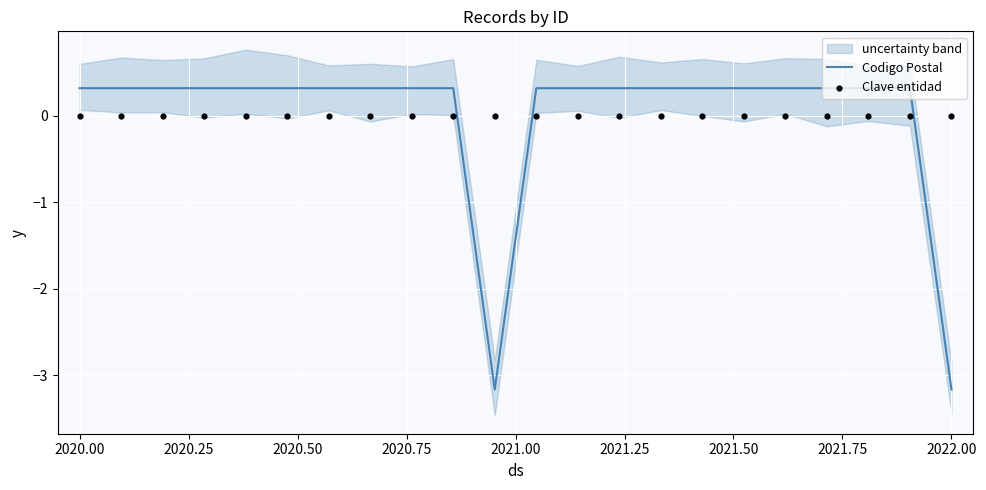

Is it true that Codigo Postal equals -0.7 at 2022.00?

False